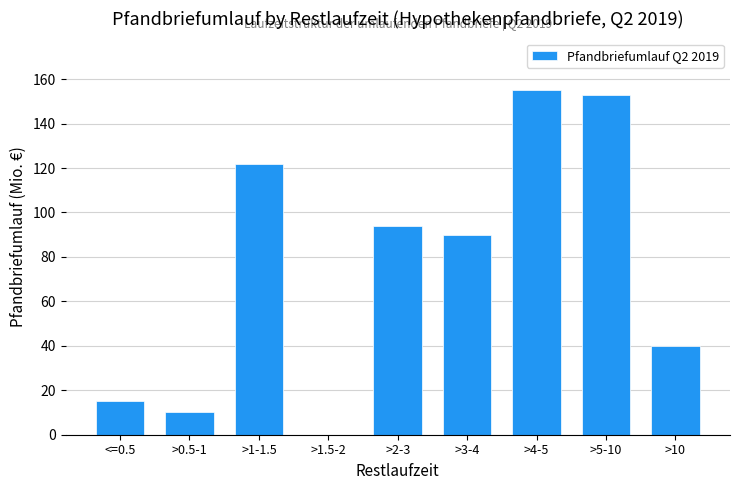

Reading left to right, extract all data points from this chart.

<=0.5=15	>0.5-1=10	>1-1.5=122	>1.5-2=0	>2-3=94	>3-4=90	>4-5=155	>5-10=153	>10=40